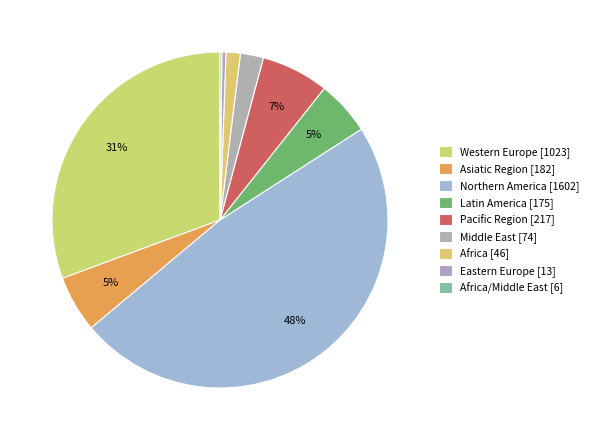

How many slices are in this pie chart?

9